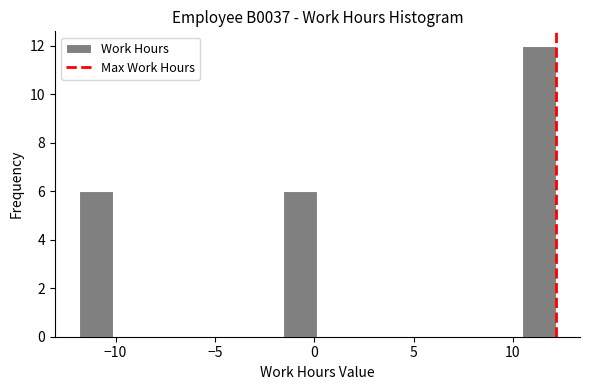

Read against the x-axis, roughly where is the centre of the tallest bar?

11.5